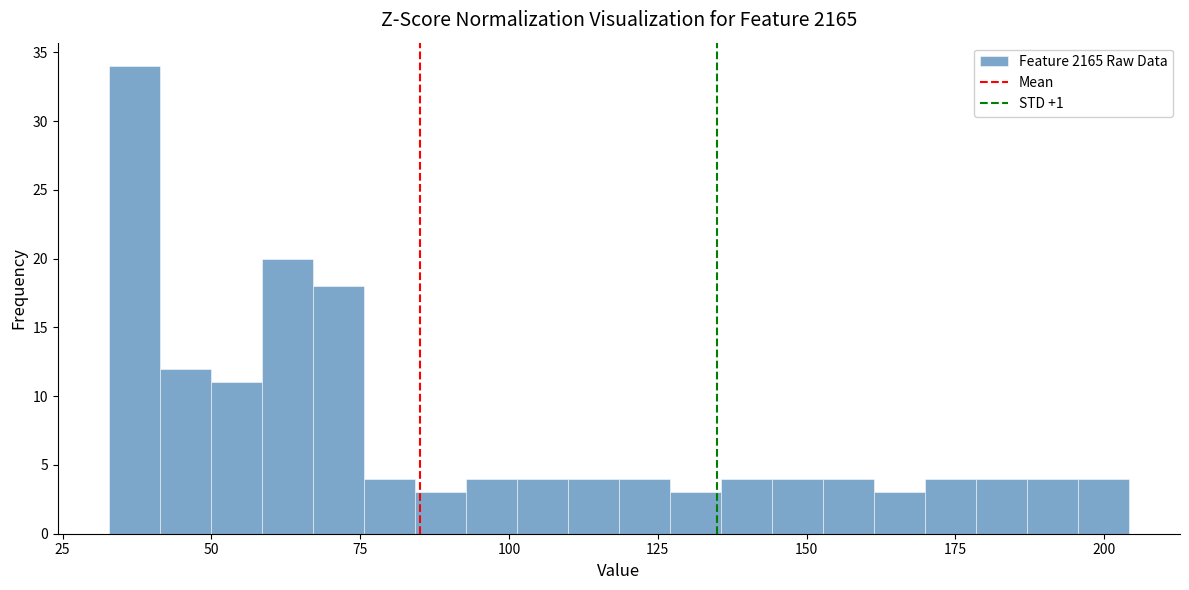

Around what value on the x-axis is the tallest bar? Give the approximate position of its centre, as read against the axis.

35